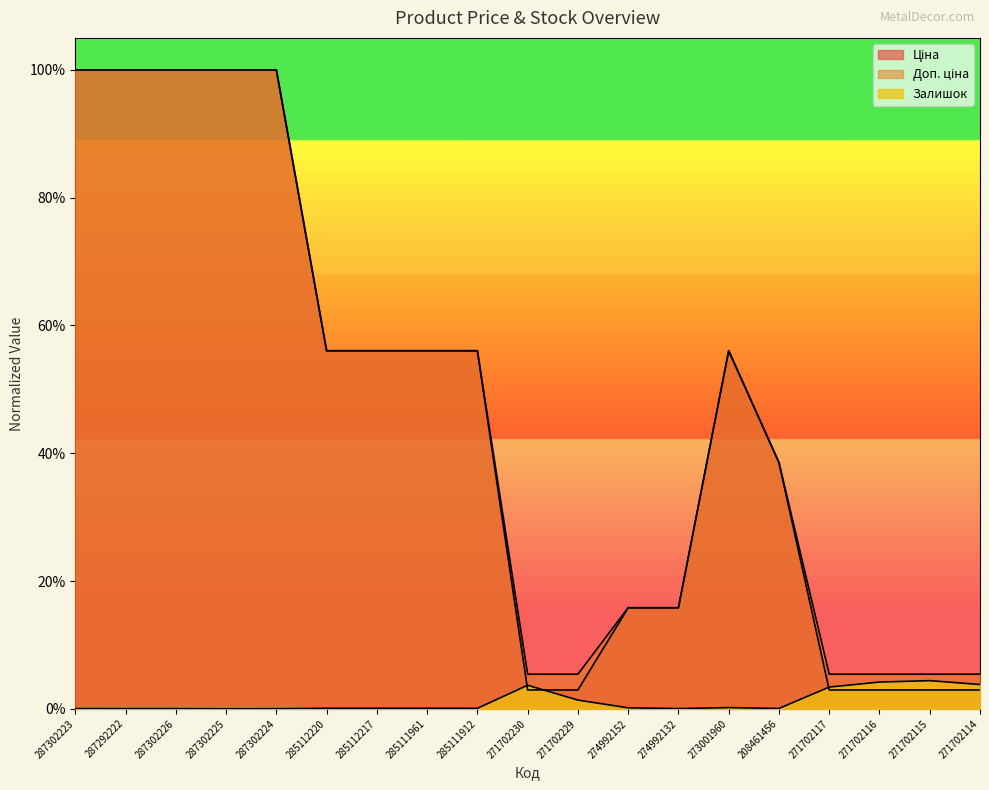

What is the difference between the maximum and minimum values in the Доп. ціна series?

0.9